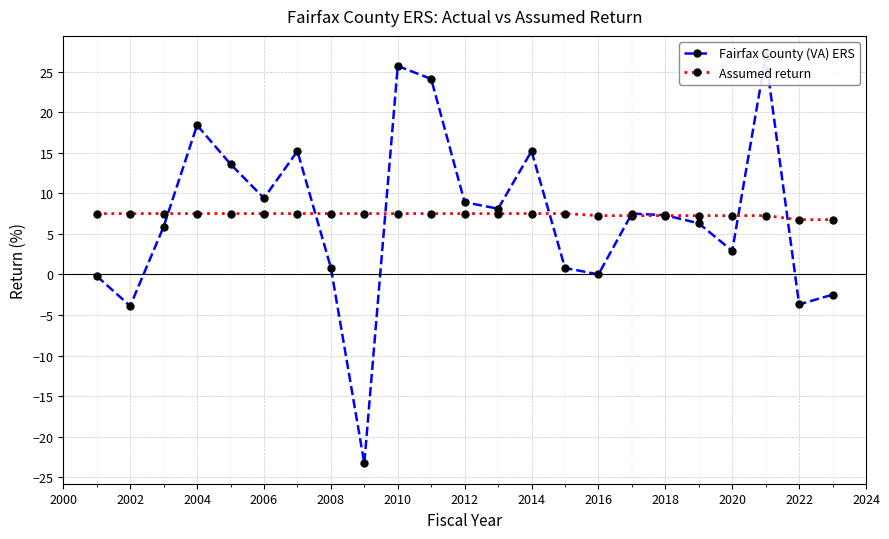

Which series changed the most between 2002 and 2020?

Fairfax County (VA) ERS